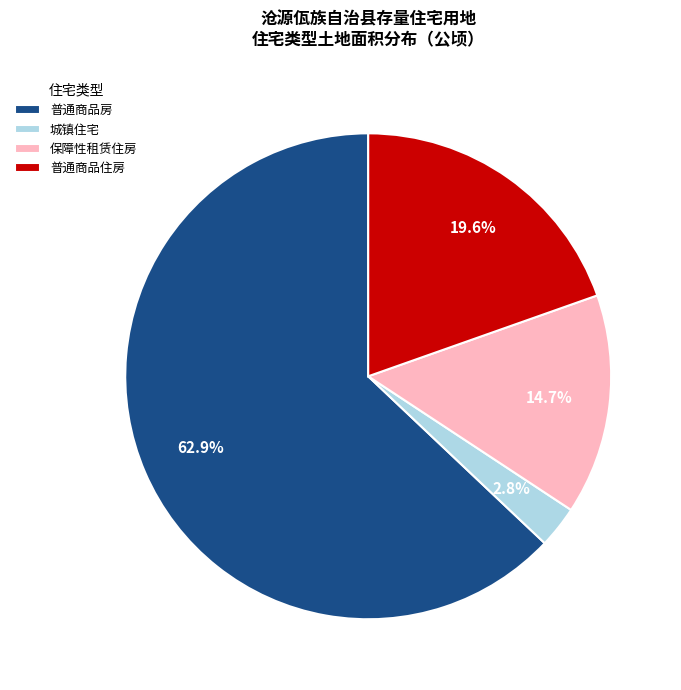

What percentage is NOT represented by 城镇住宅?

97.2%